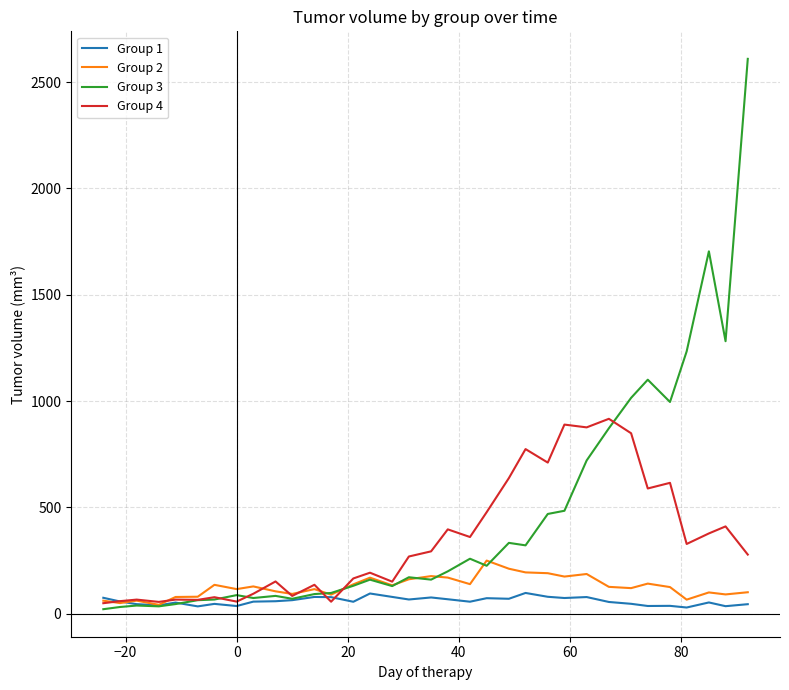

Which series has the widest spread of values?

Group 3